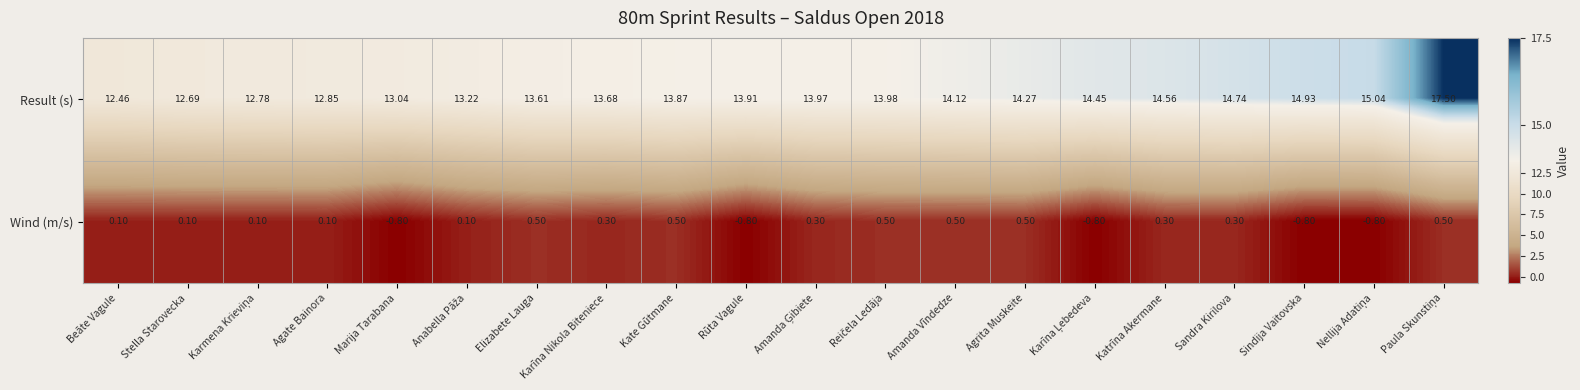

What is the minimum value shown in the chart?

-0.8